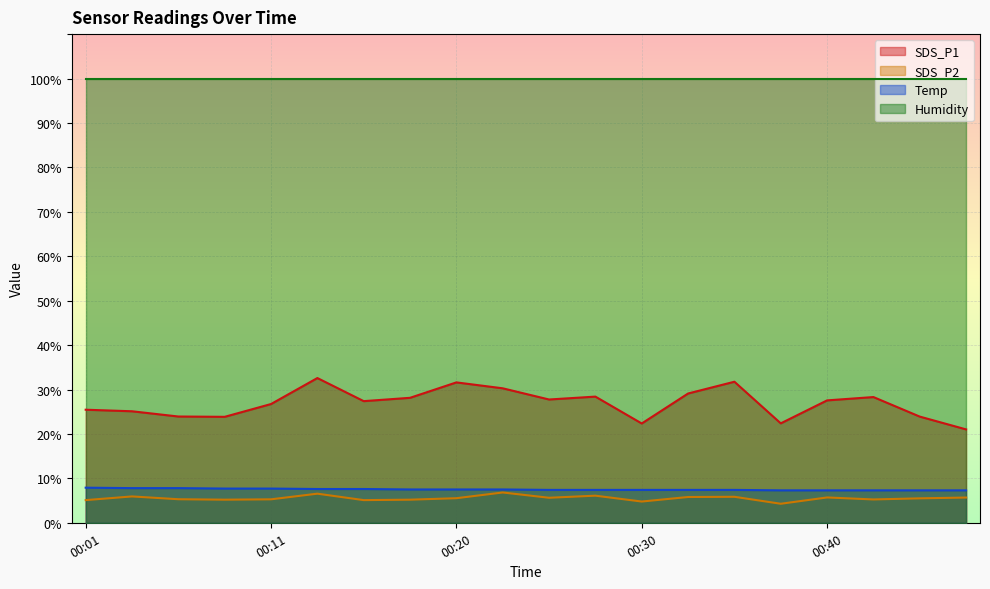

Which series has the widest spread of values?

SDS_P1